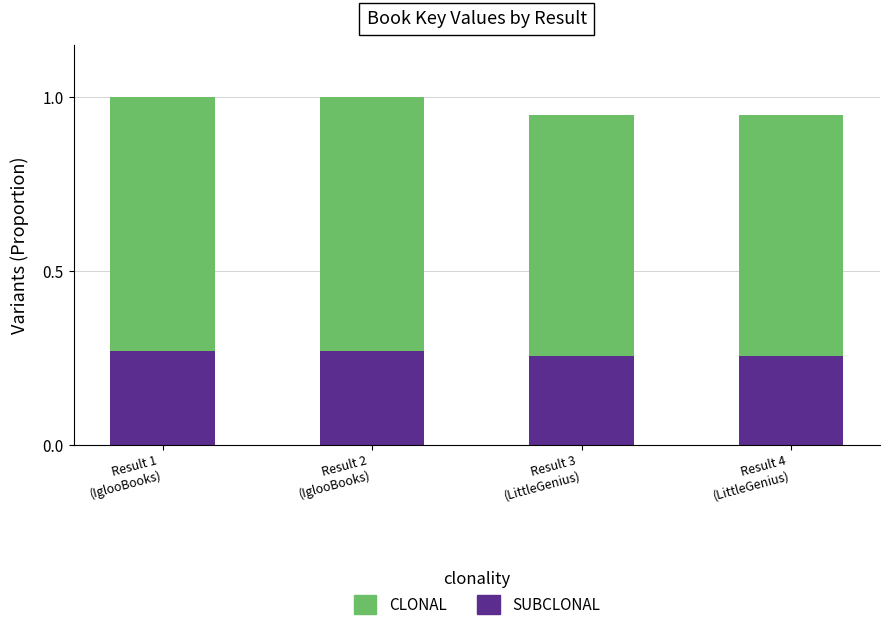

How many categories are shown in the chart?

4